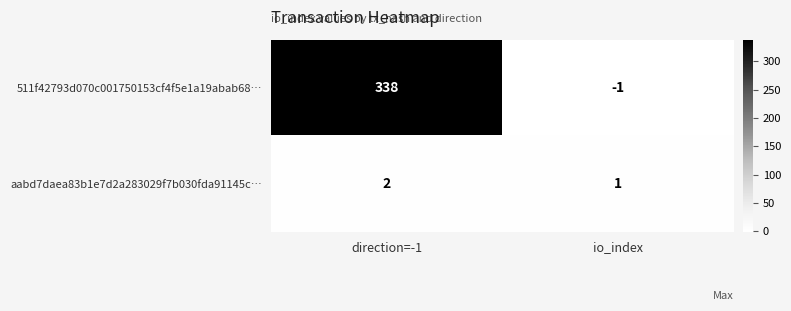

At which label is 511f42793d070c001750153cf4f5e1a19abab68… closest to 168?

io_index